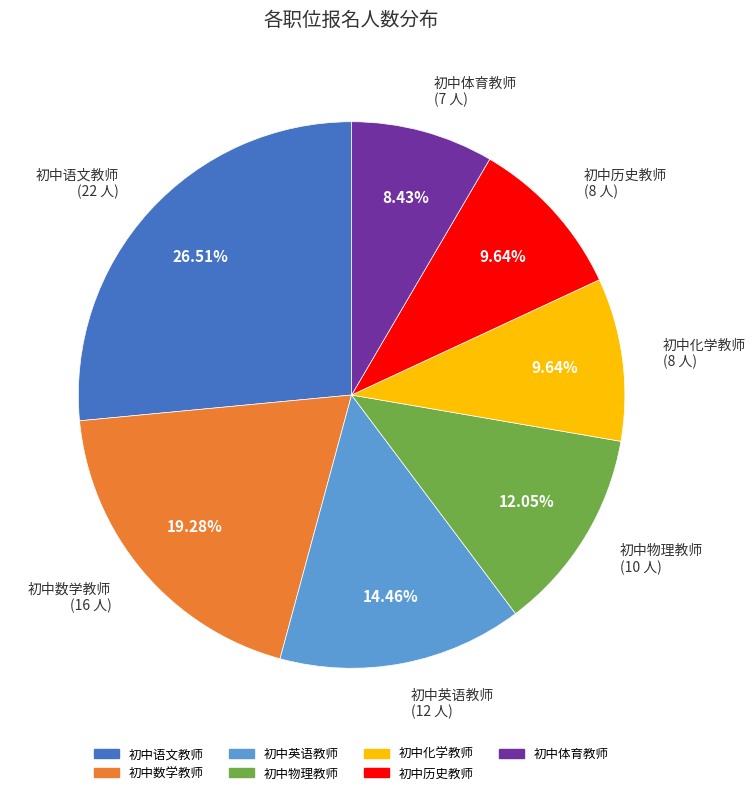

To the nearest percent, what is the average slice percentage?

14%